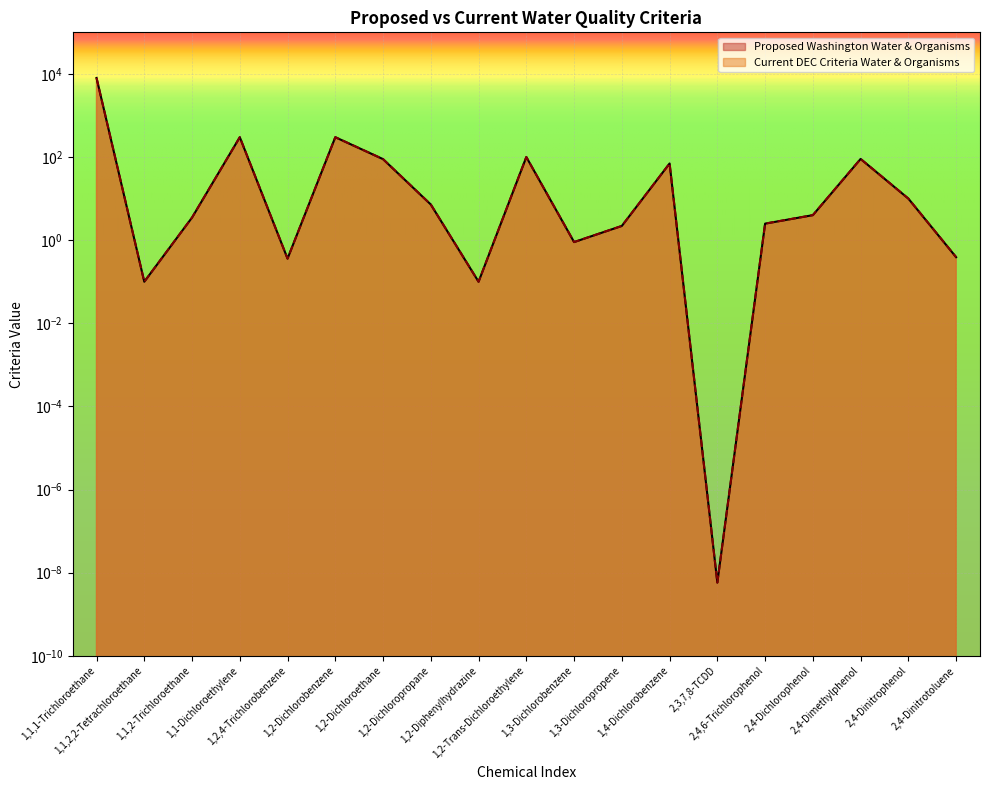

True or false: Proposed Washington Water & Organisms has more than 0 points higher than both neighbors.

True